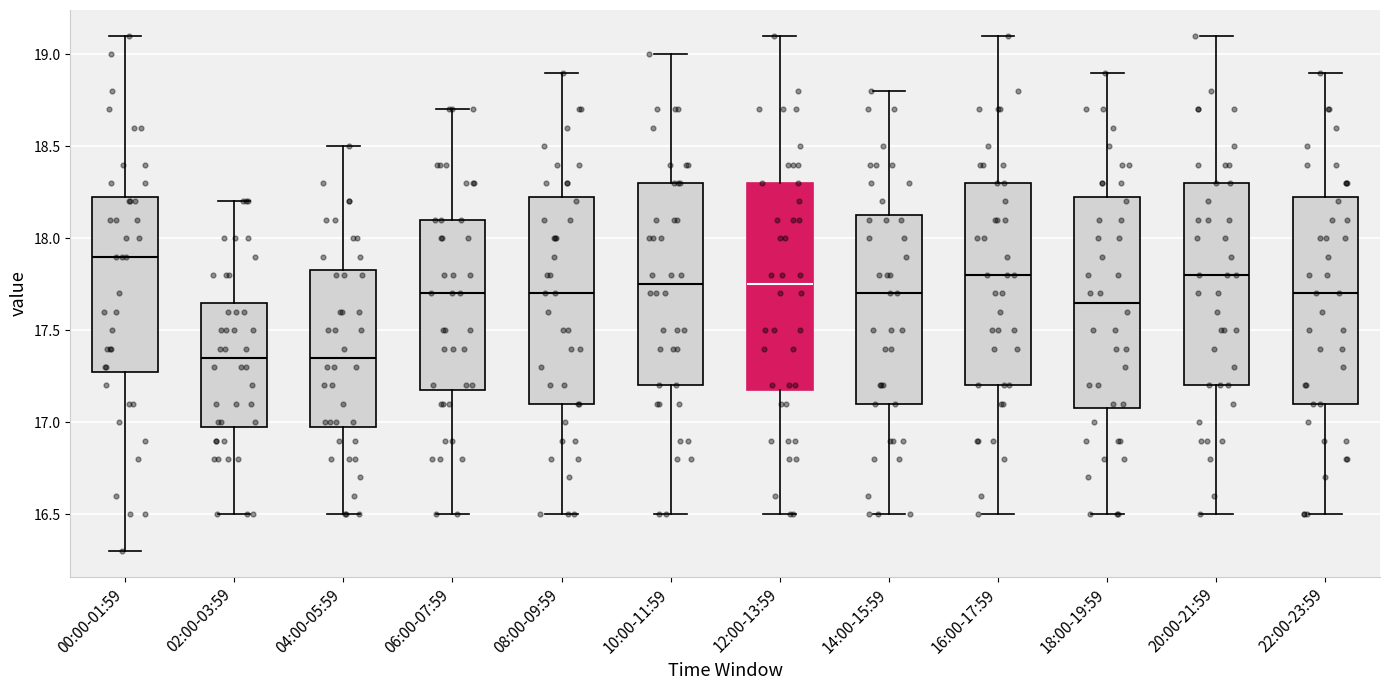

Reading left to right, read every box against the y-axis: the position of its median line, the range the box covers, and the ends of its whiskers. The values are not printed on the chart, so give them approximately, as read against the axis.

00:00-01:59: median 17.90, box 17.30 to 18.25, whiskers 16.30 to 19.10
02:00-03:59: median 17.35, box 17.00 to 17.65, whiskers 16.50 to 18.20
04:00-05:59: median 17.35, box 17.00 to 17.85, whiskers 16.50 to 18.50
06:00-07:59: median 17.70, box 17.20 to 18.10, whiskers 16.50 to 18.70
08:00-09:59: median 17.70, box 17.10 to 18.25, whiskers 16.50 to 18.90
10:00-11:59: median 17.75, box 17.20 to 18.30, whiskers 16.50 to 19.00
12:00-13:59: median 17.75, box 17.20 to 18.30, whiskers 16.50 to 19.10
14:00-15:59: median 17.70, box 17.10 to 18.15, whiskers 16.50 to 18.80
16:00-17:59: median 17.80, box 17.20 to 18.30, whiskers 16.50 to 19.10
18:00-19:59: median 17.65, box 17.10 to 18.25, whiskers 16.50 to 18.90
20:00-21:59: median 17.80, box 17.20 to 18.30, whiskers 16.50 to 19.10
22:00-23:59: median 17.70, box 17.10 to 18.25, whiskers 16.50 to 18.90